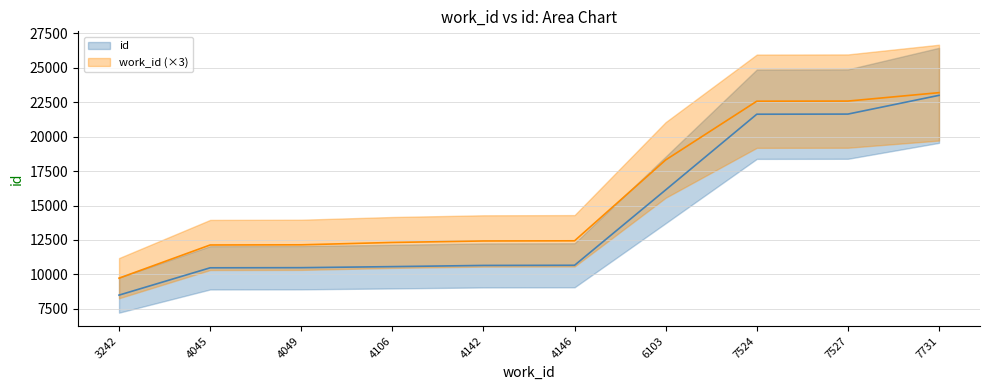

Which has a higher value, 4142 or 4049?

4142